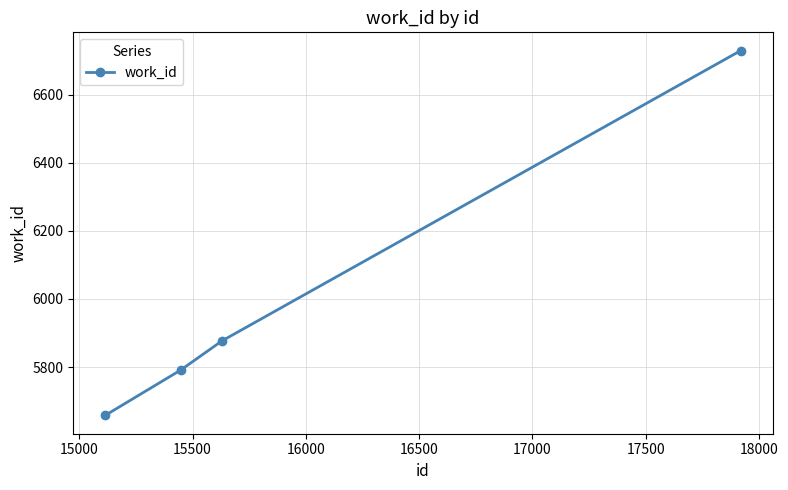

True or false: there are more than 0 points higher than both neighbors.

False